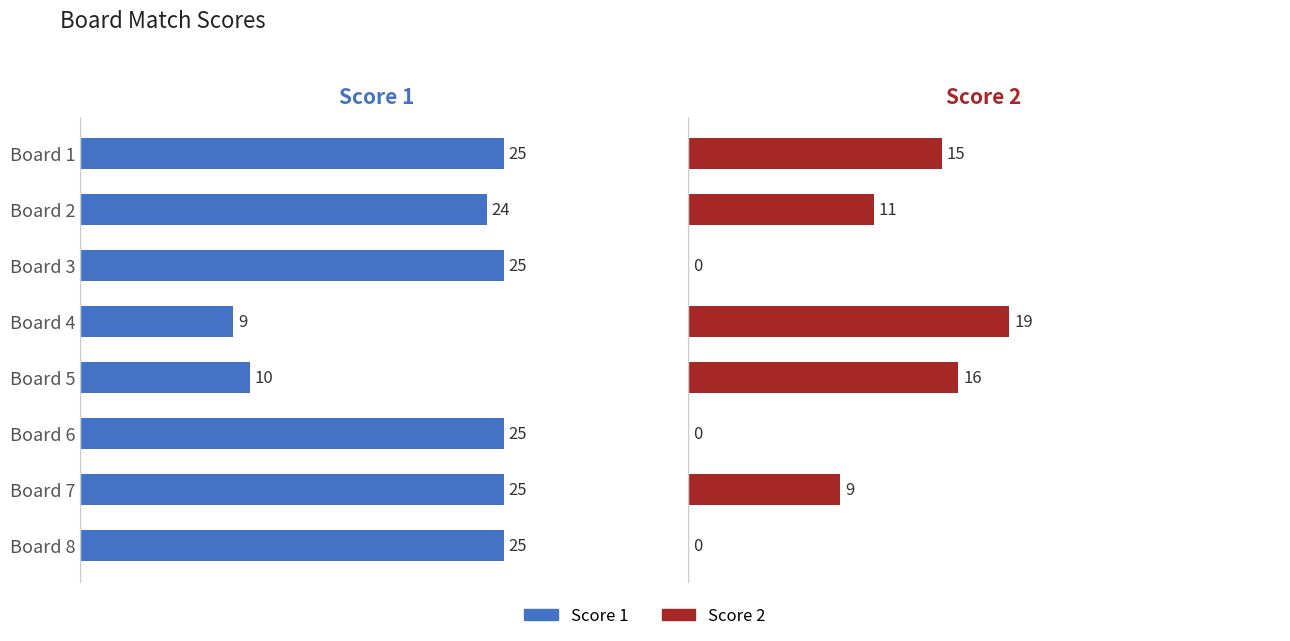

Which series has the widest spread of values?

Score 2